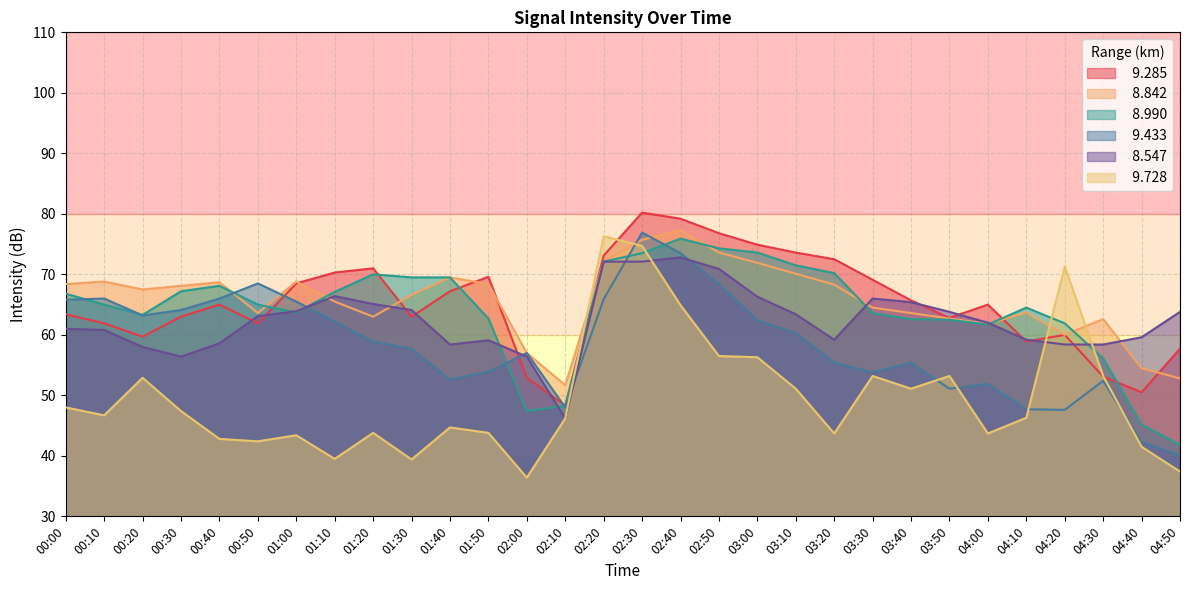

Between 02:40 and 04:50, which series saw the biggest shift?

  8.990